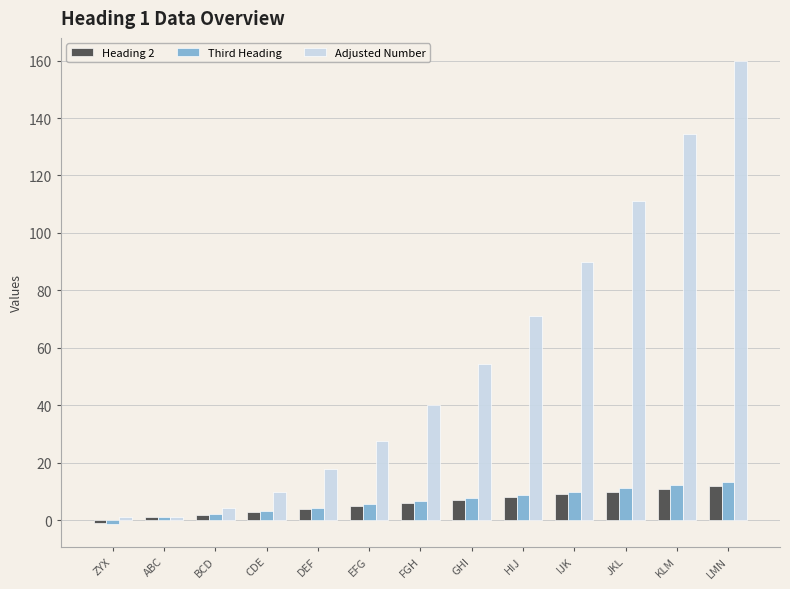

At which category is the sum across all series the highest?

LMN